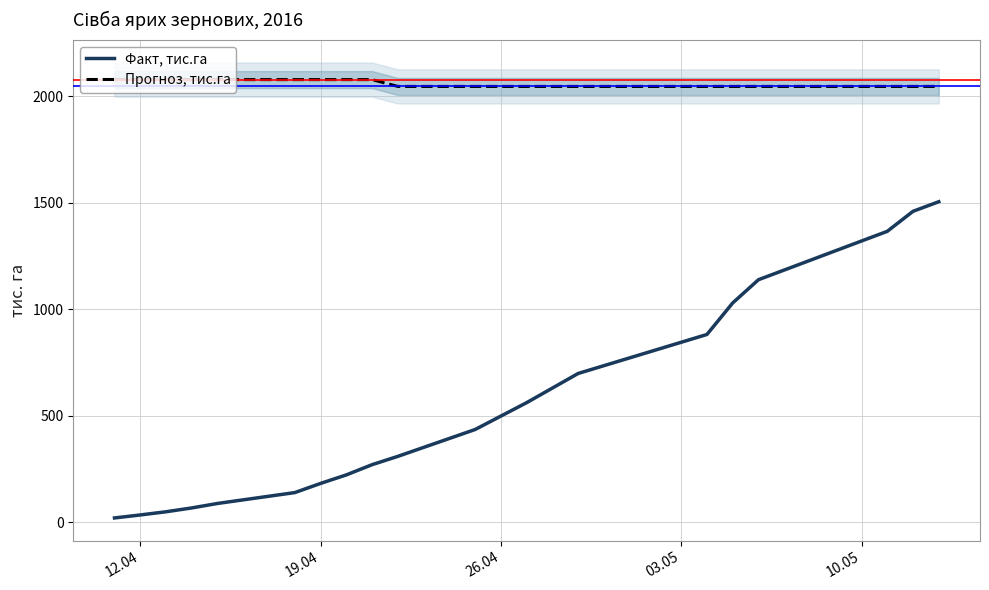

Rank the series by their average value, from lowest to highest.

Факт, тис.га, Прогноз, тис.га